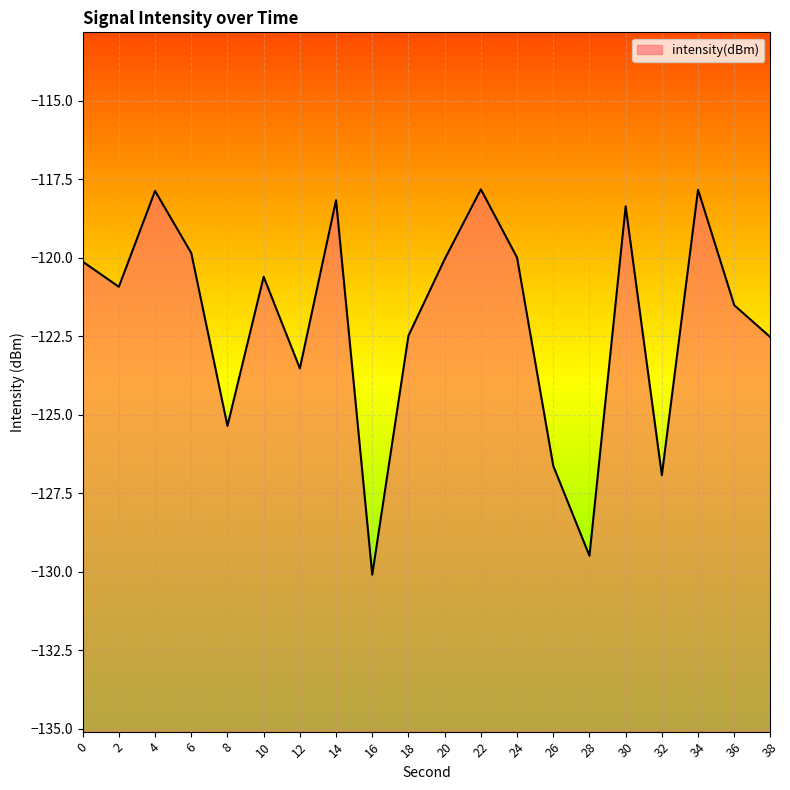

Reading right to left, extract all data points from this chart.

-122.5	-121.5	-117.8	-126.9	-118.4	-129.5	-126.6	-120.0	-117.8	-120.0	-122.5	-130.1	-118.2	-123.5	-120.6	-125.4	-119.8	-117.9	-120.9	-120.1